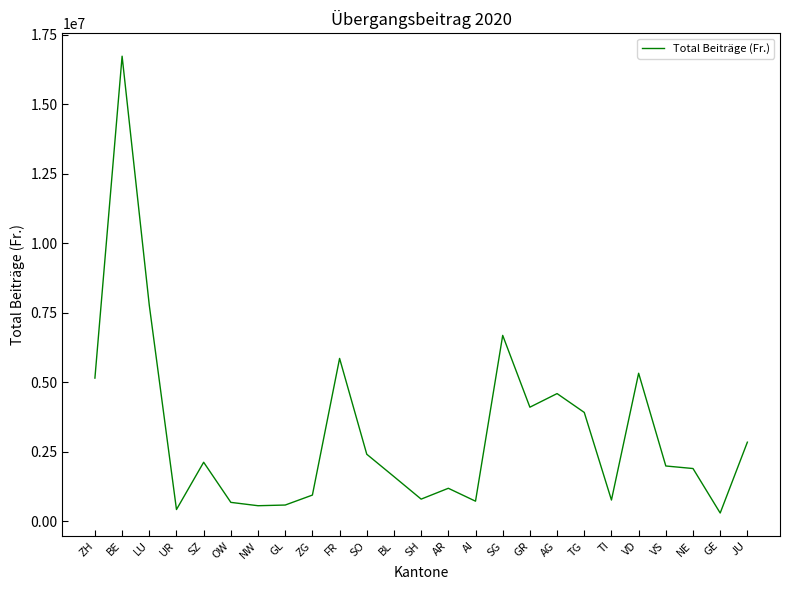

The value at VS is 1985501.8. True or false?

True